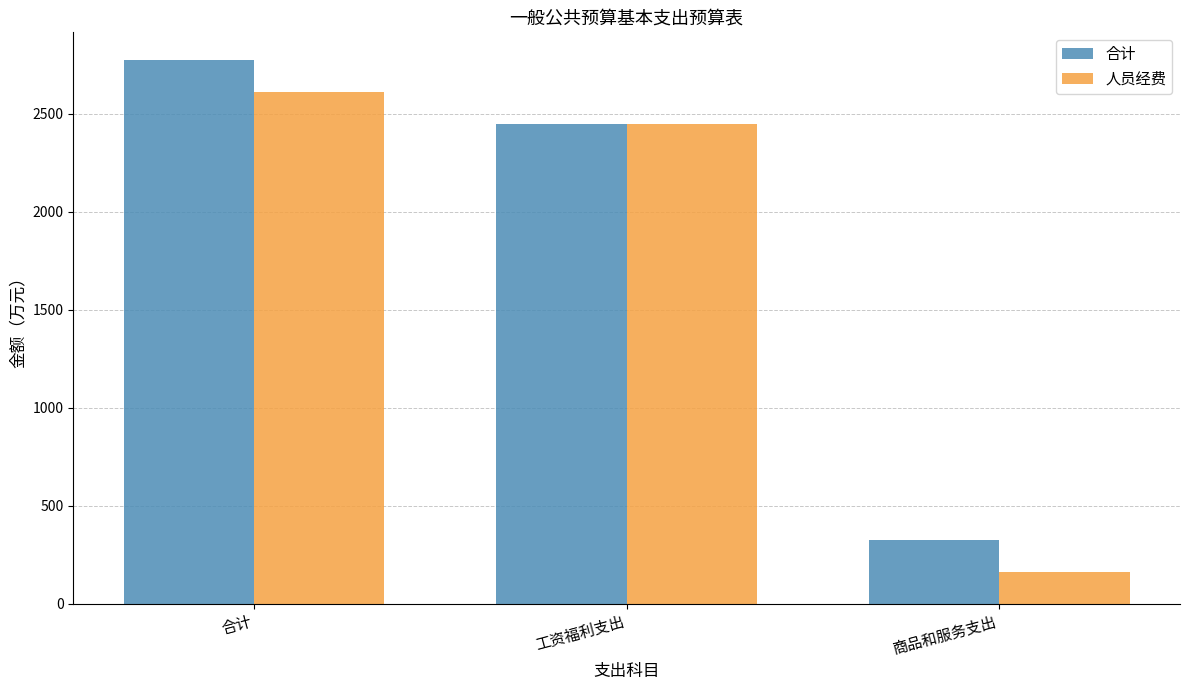

What is the difference between the maximum and minimum values in the 人员经费 series?

2449.4